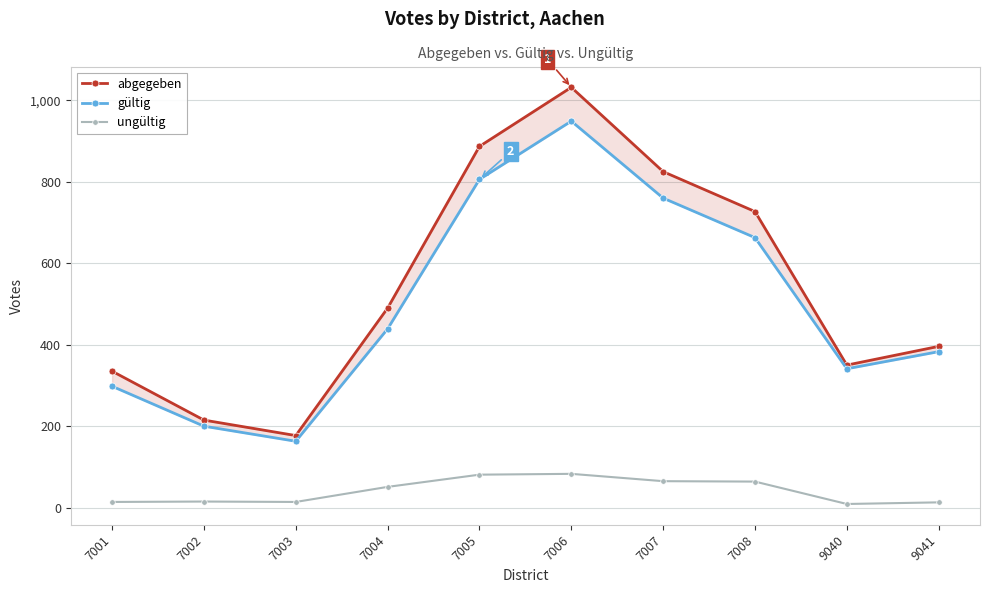

The value of ungültig at 7005 is 117. True or false?

False